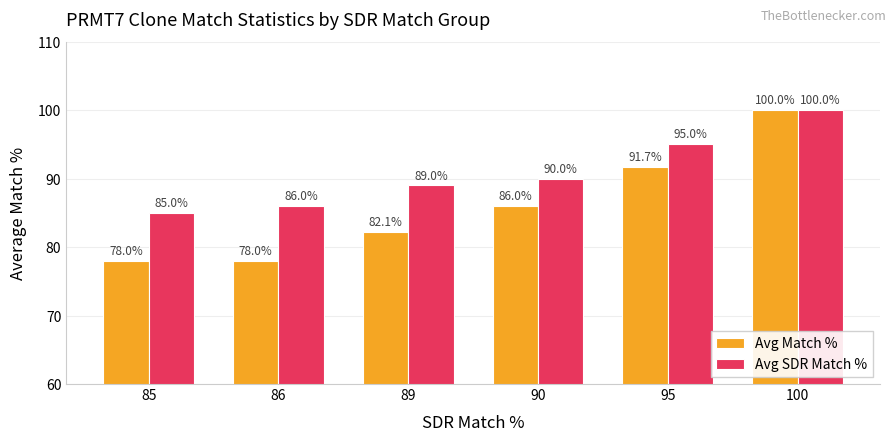

At 89, list the series in order from largest to smallest.

Avg SDR Match %, Avg Match %